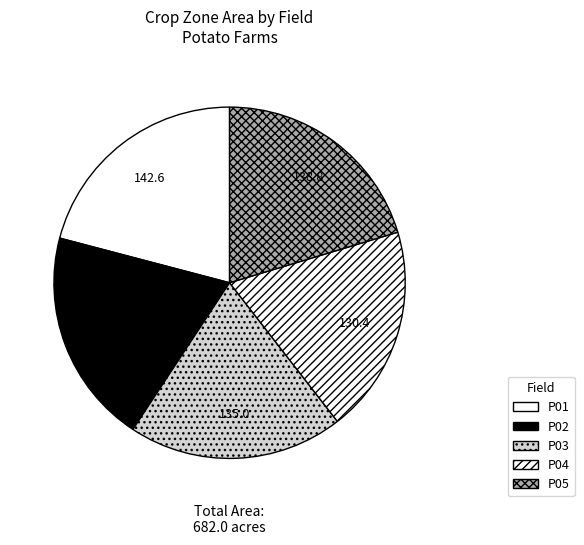

Combined, do P05 and P01 account for over 50%?

No